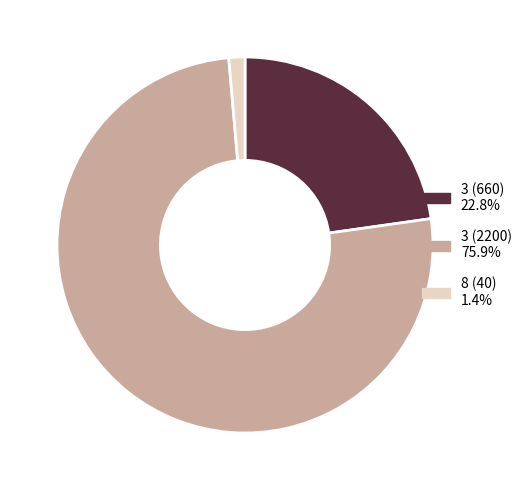

Does 3 (2200) represent more than half of the total?

Yes